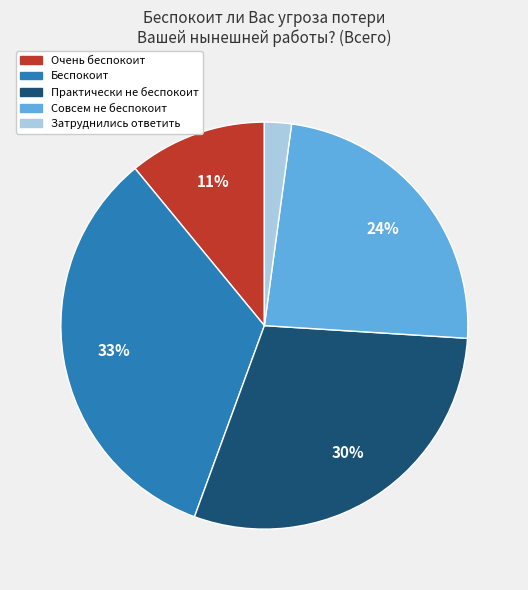

How many slices are in this pie chart?

5